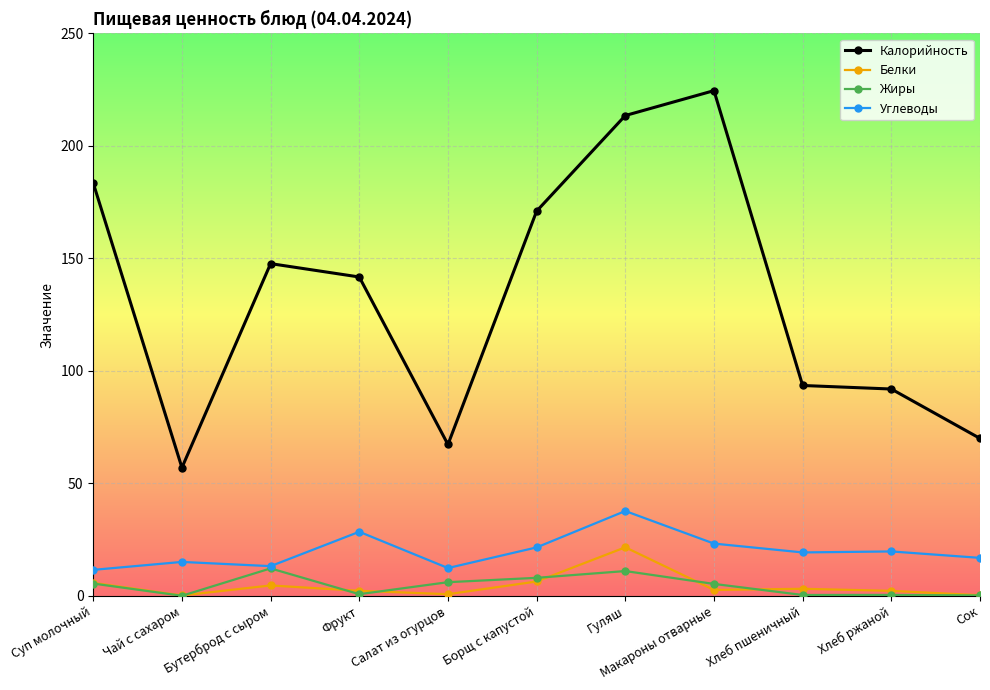

What position from the right is Хлеб пшеничный?

3